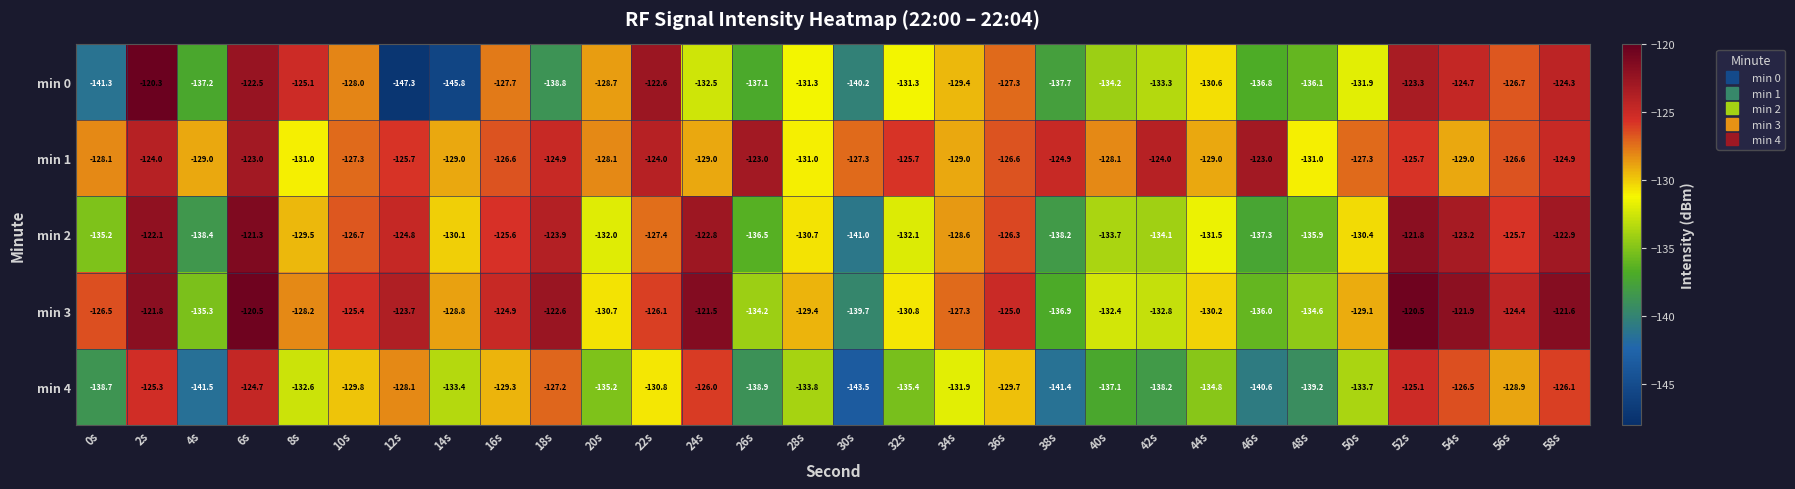

Which series has the largest total across all categories?

min 1